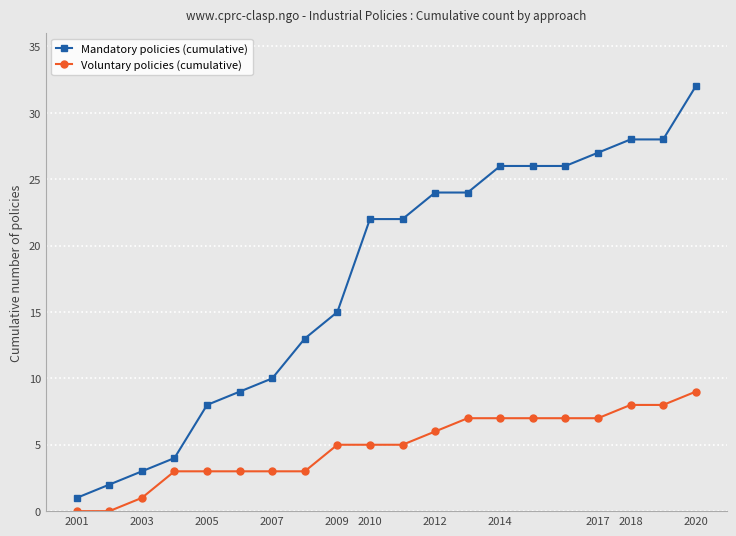

How many lines are shown in the chart?

2